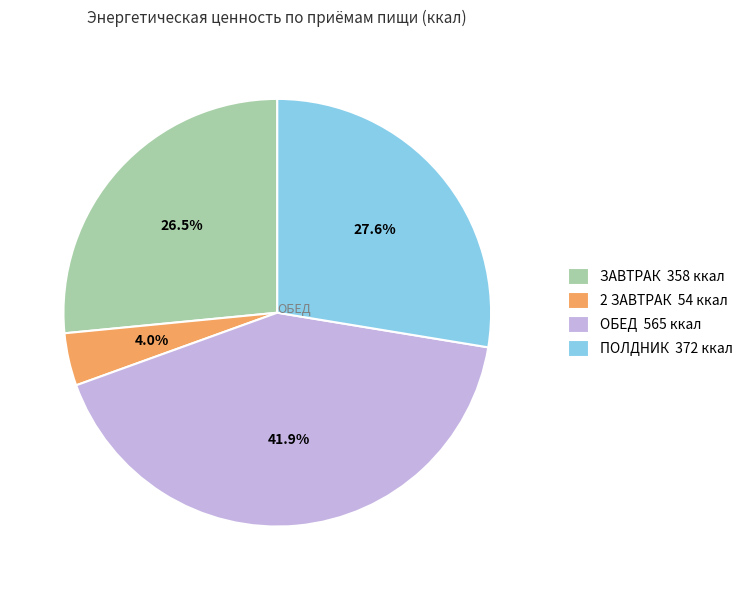

Which category has the biggest portion of the pie?

ОБЕД